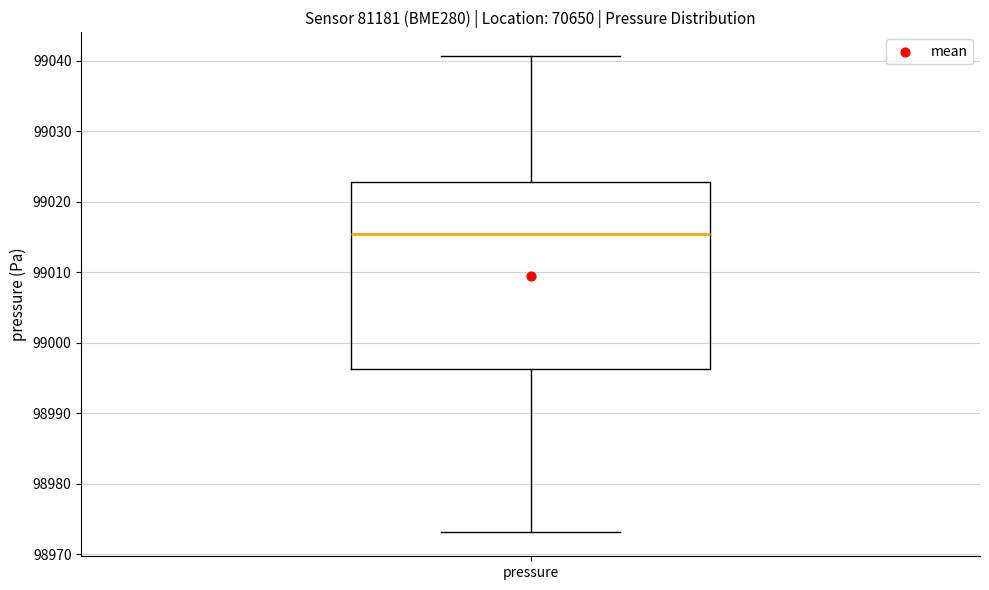

Where does the lower whisker of the box for pressure end on the y-axis? The values are not printed on the chart, so give them approximately, as read against the axis.

98973